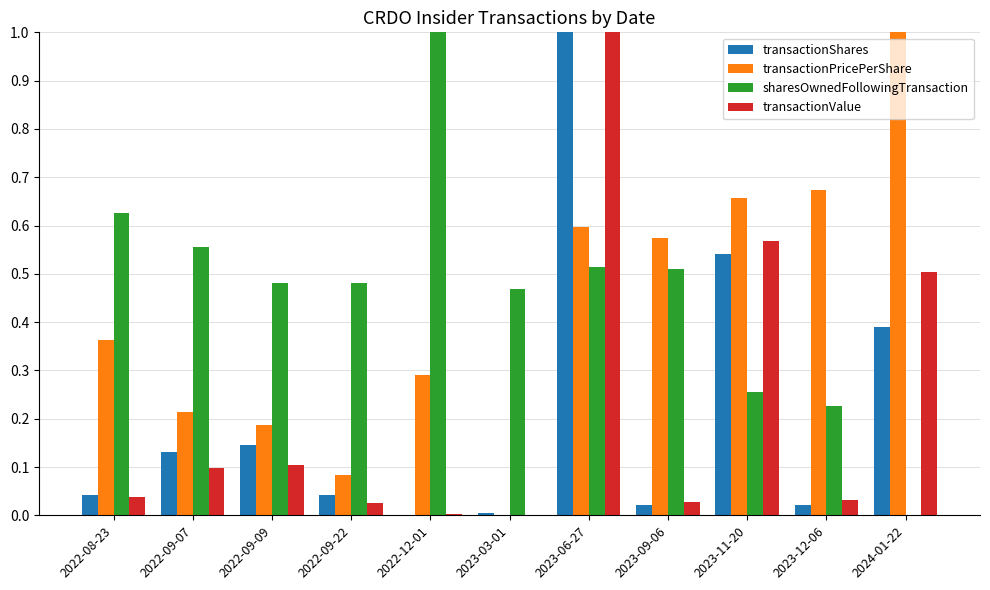

Is the value of transactionShares at 2022-09-07 greater than the value of transactionPricePerShare at 2022-12-01?

No